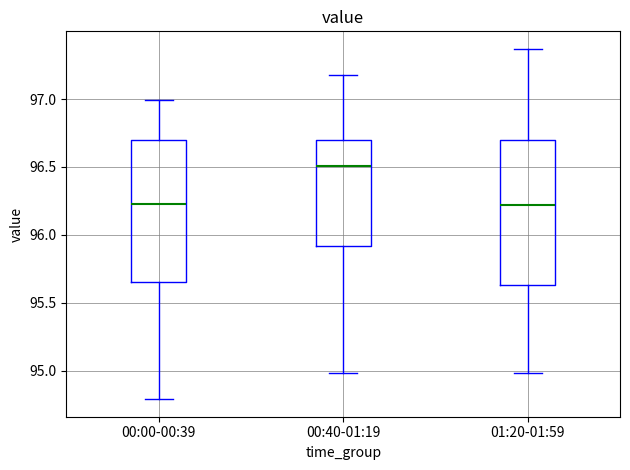

Where is the lower edge of the box for 00:40-01:19 on the y-axis? The values are not printed on the chart, so give them approximately, as read against the axis.

95.90